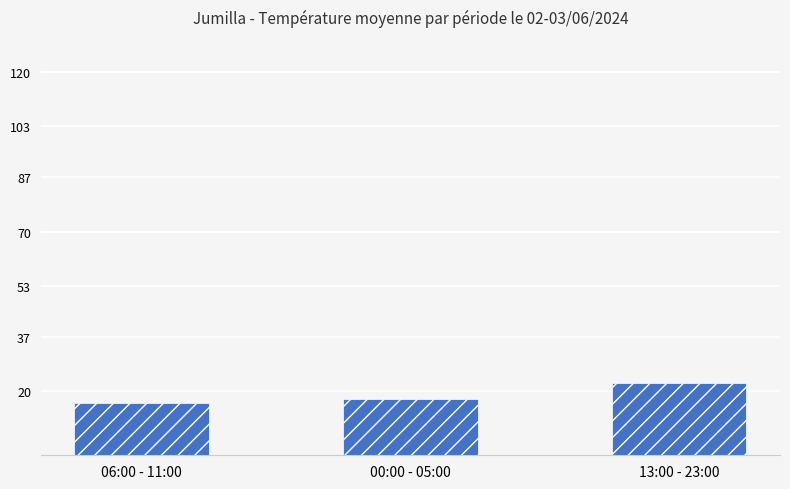

Reading left to right, extract all data points from this chart.

06:00 - 11:00=16.3	00:00 - 05:00=17.5	13:00 - 23:00=22.7